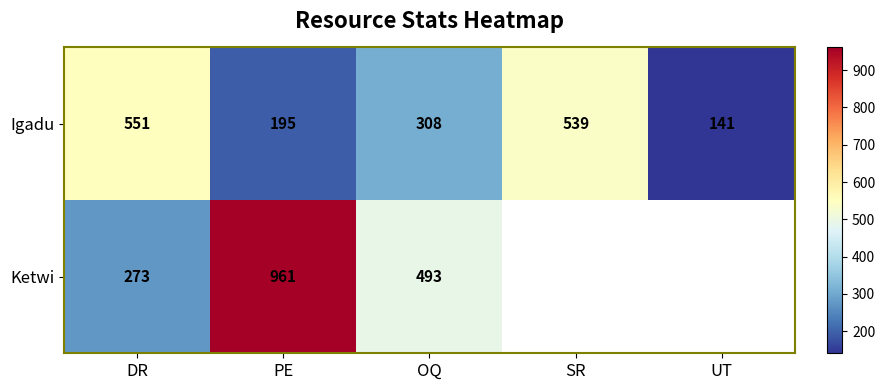

At which category is the sum across all series the highest?

PE